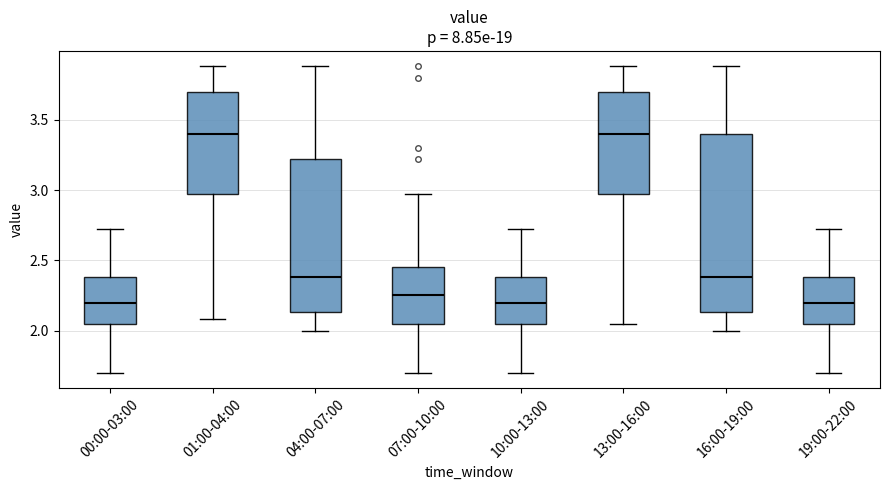

Where is the lower edge of the box for 16:00-19:00 on the y-axis? The values are not printed on the chart, so give them approximately, as read against the axis.

2.15